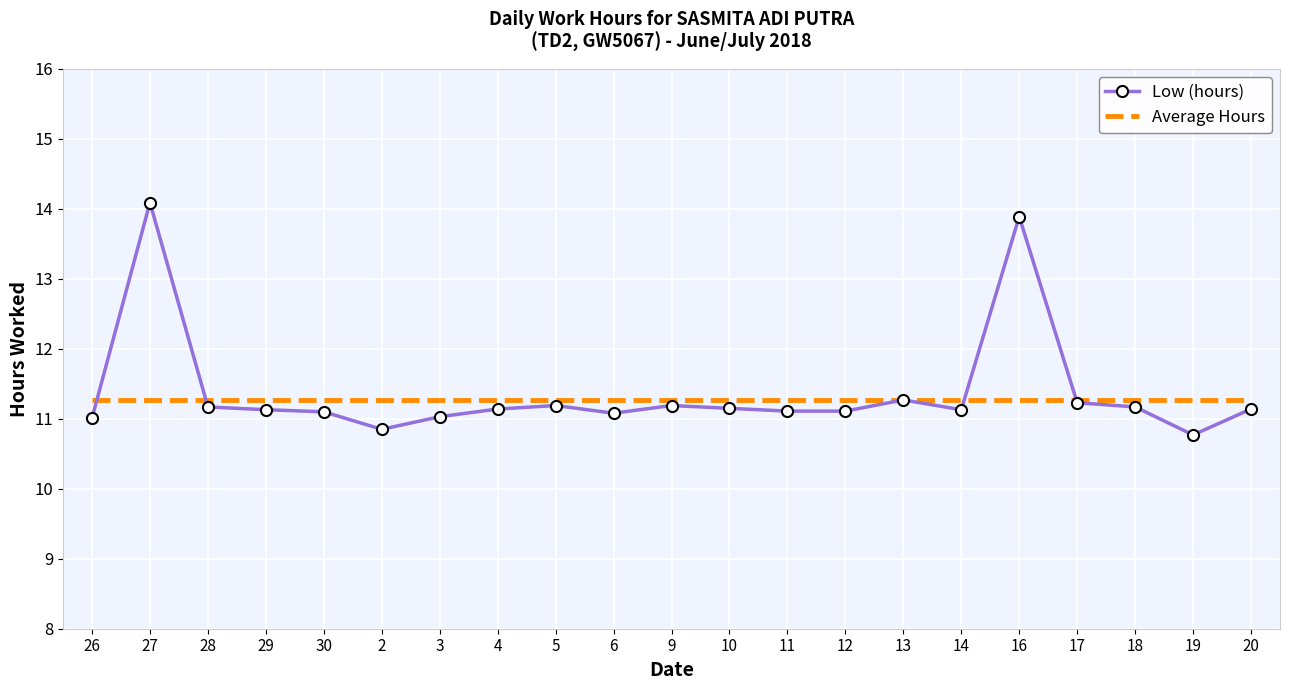

List the series in order of their overall mean, highest first.

Low (hours), Average Hours